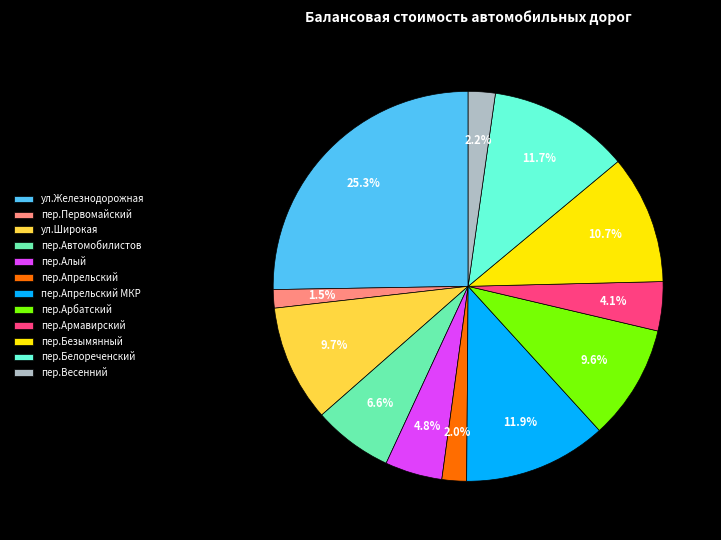

To the nearest percent, what percentage of the pie is пер.Белореченский?

12%